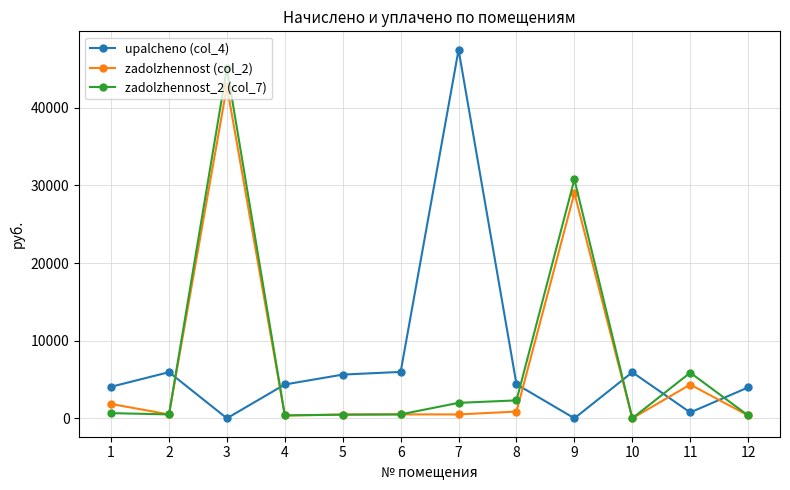

What is the maximum value shown in the chart?

47487.4